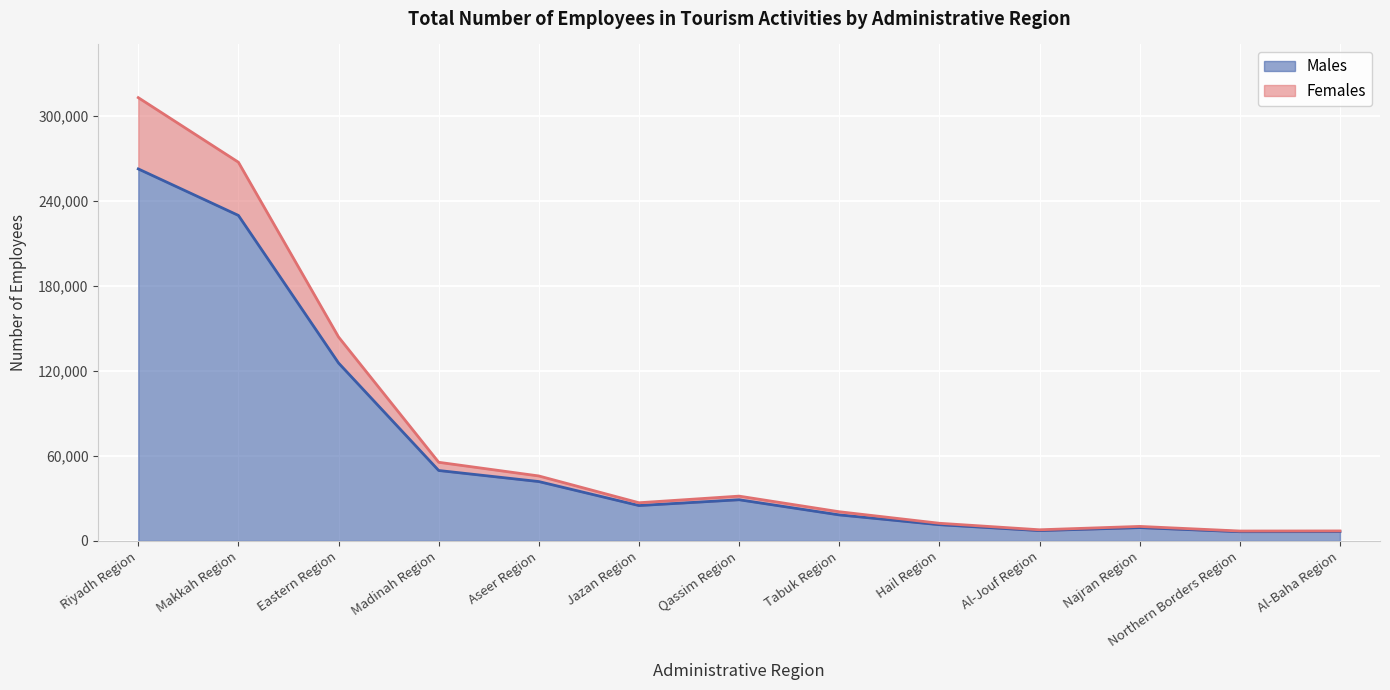

What is the label of the 3rd point from the right?

Najran Region